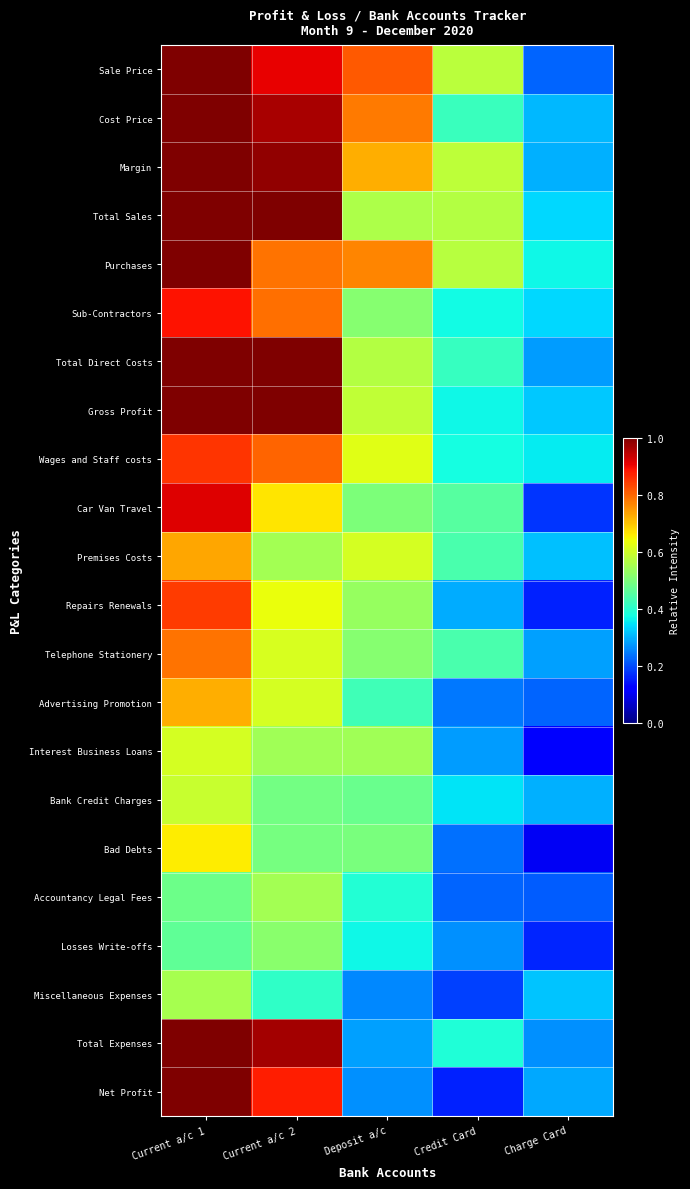

Which series has the largest range (max minus min)?

Net Profit